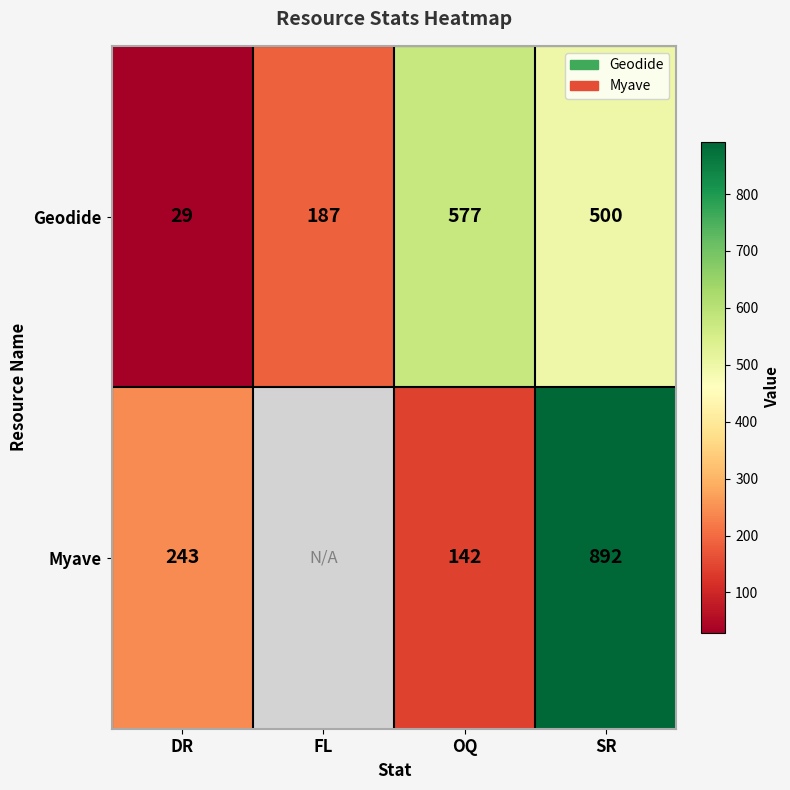

What is the smallest value displayed?

29.0